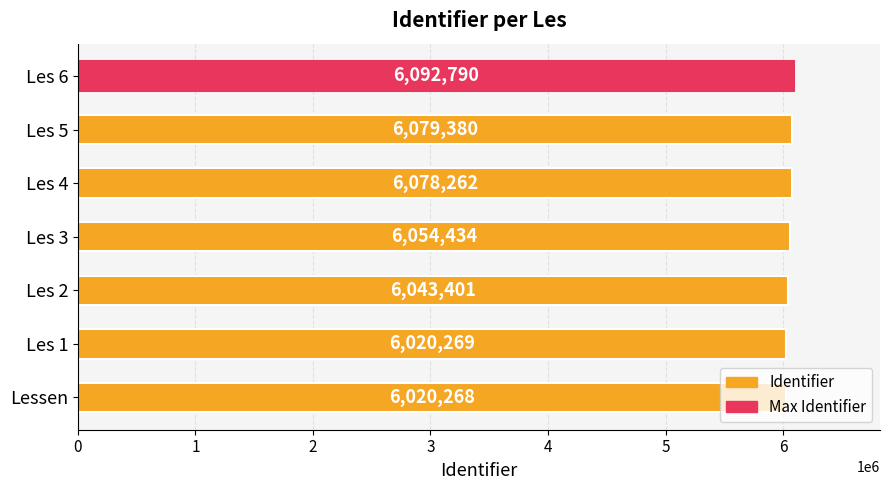

At which label is the value closest to 6056529?

Les 3